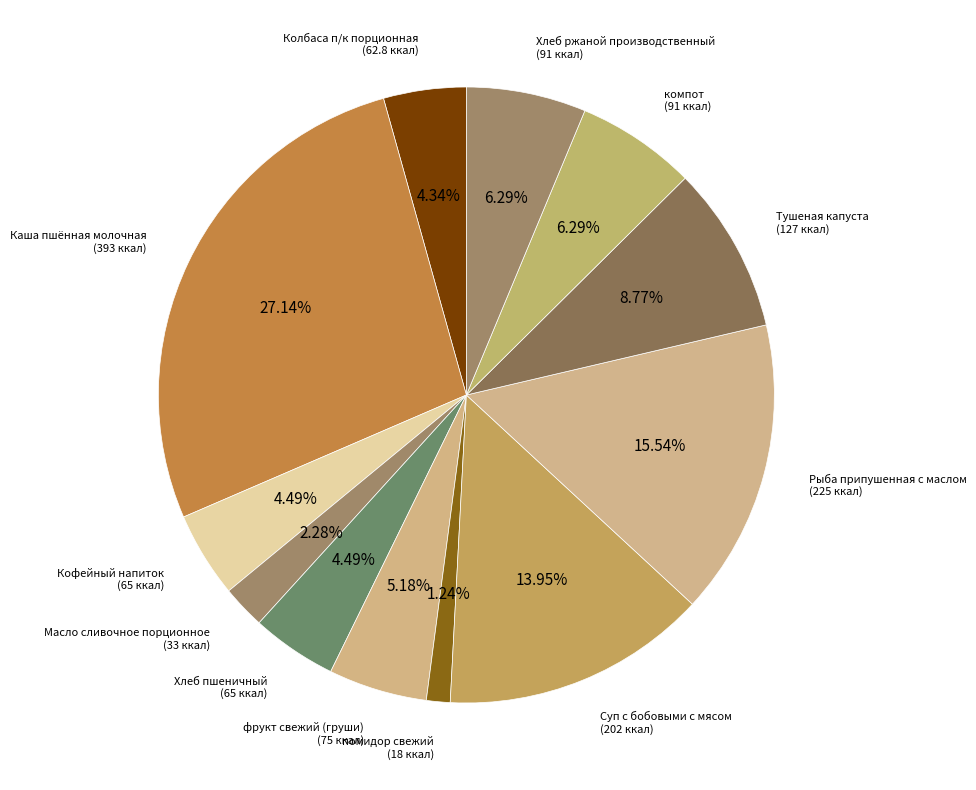

What is the smallest slice in the pie chart?

помидор свежий